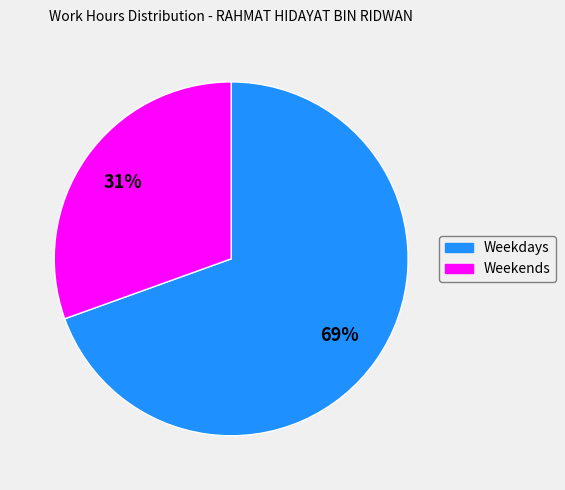

How many segments does this pie chart have?

2